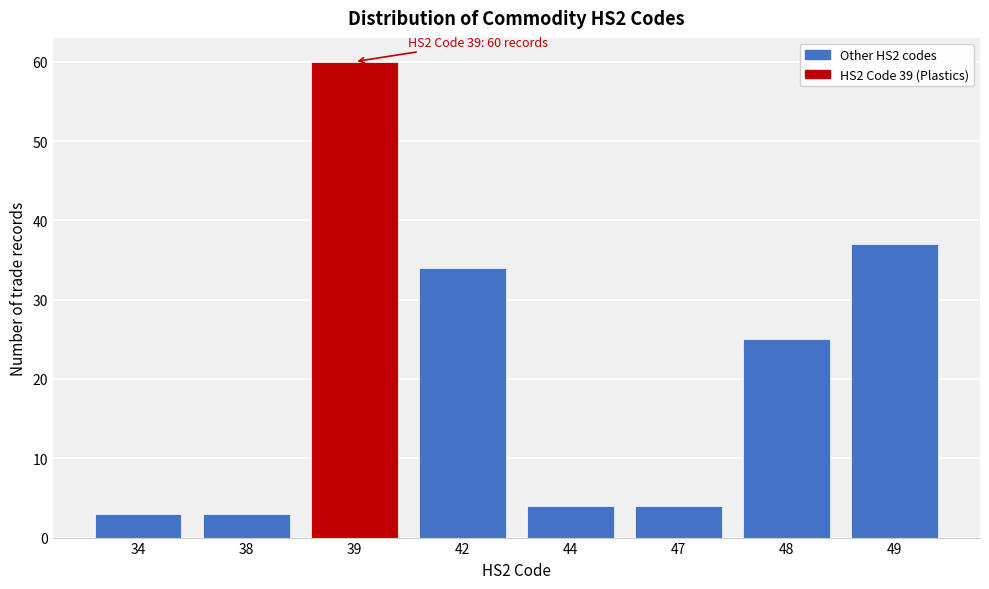

Reading left to right, transcribe all the data shown in this chart.

3	3	60	34	4	4	25	37